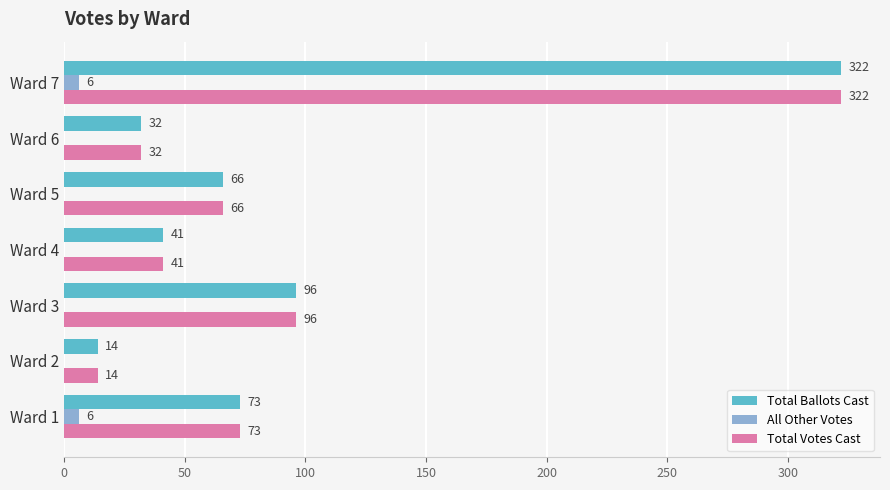

What is the sum of all All Other Votes values?

12